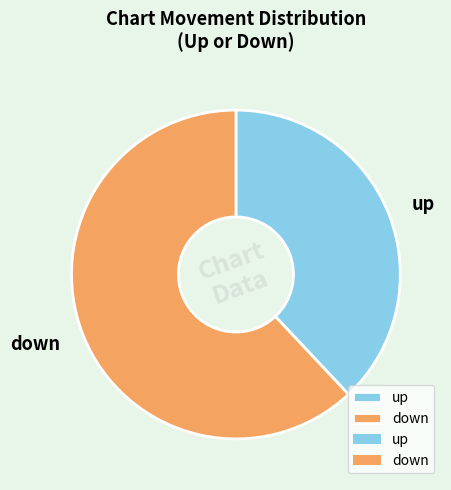

True or false: up accounts for 38% of the total.

True